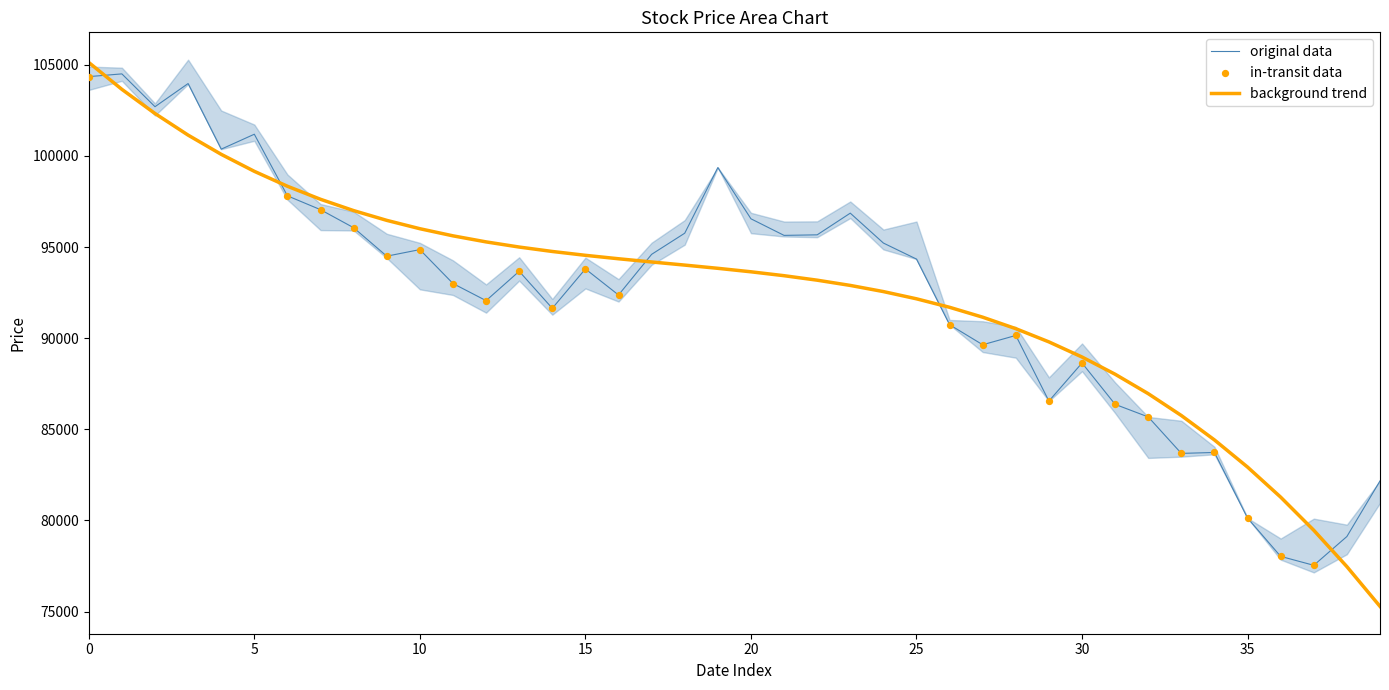

What is the maximum value for original data?

104500.0